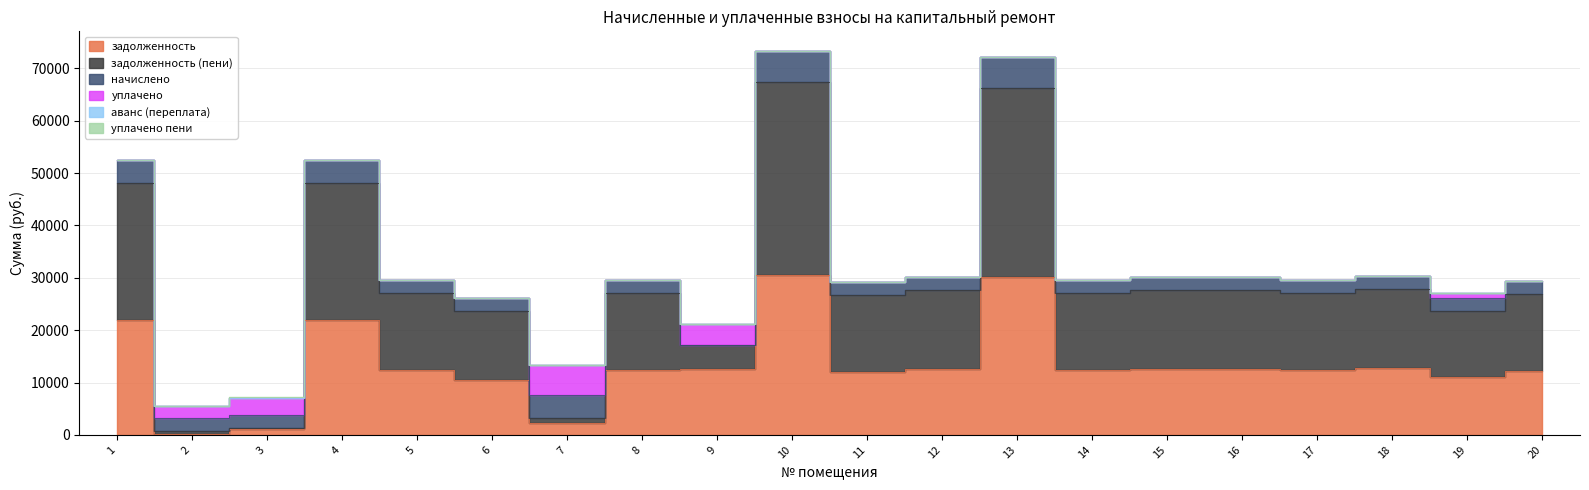

Does the chart display data point markers on the line(s)?

No